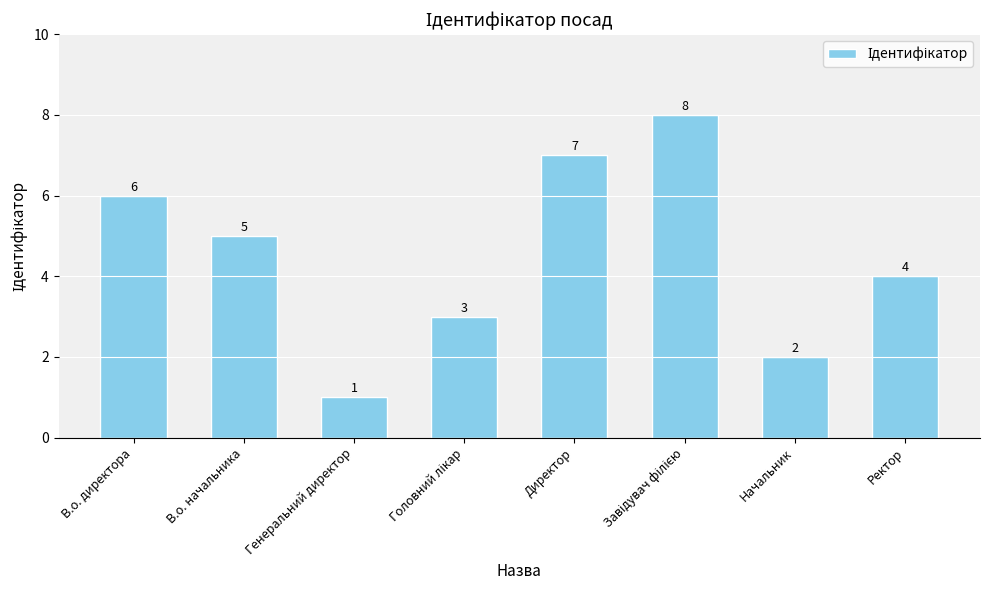

What is the minimum value shown in the chart?

1